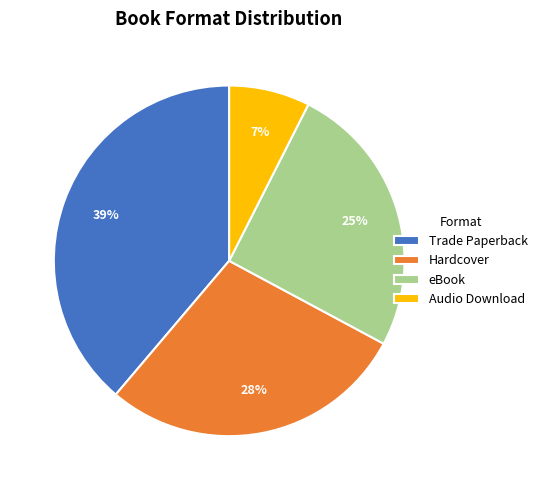

Does any single category account for the majority?

No